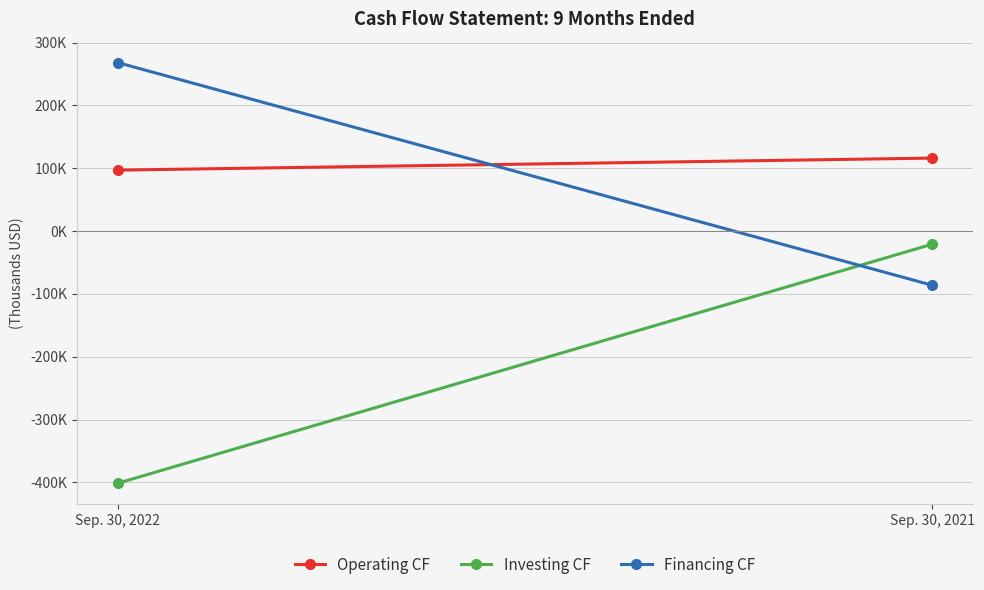

Rank the categories by Investing CF value from lowest to highest.

Sep. 30, 2022, Sep. 30, 2021